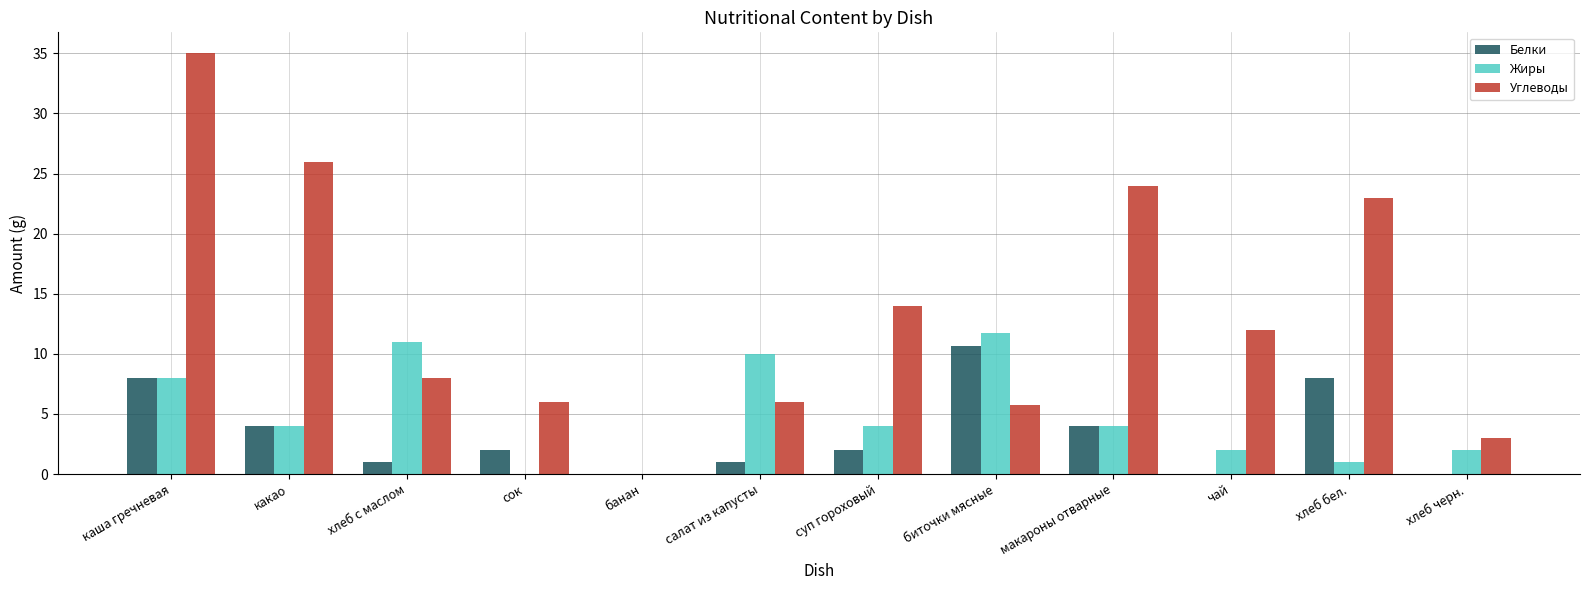

What is the maximum value shown in the chart?

35.0